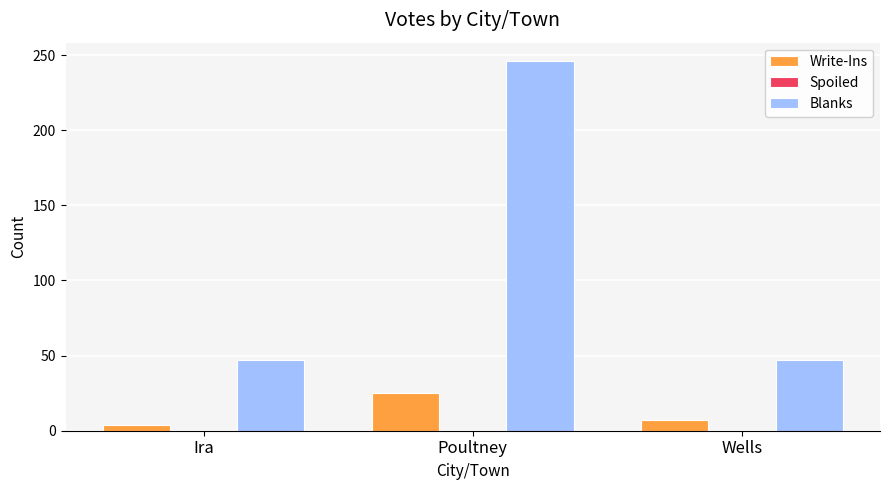

What position from the left is Poultney?

2